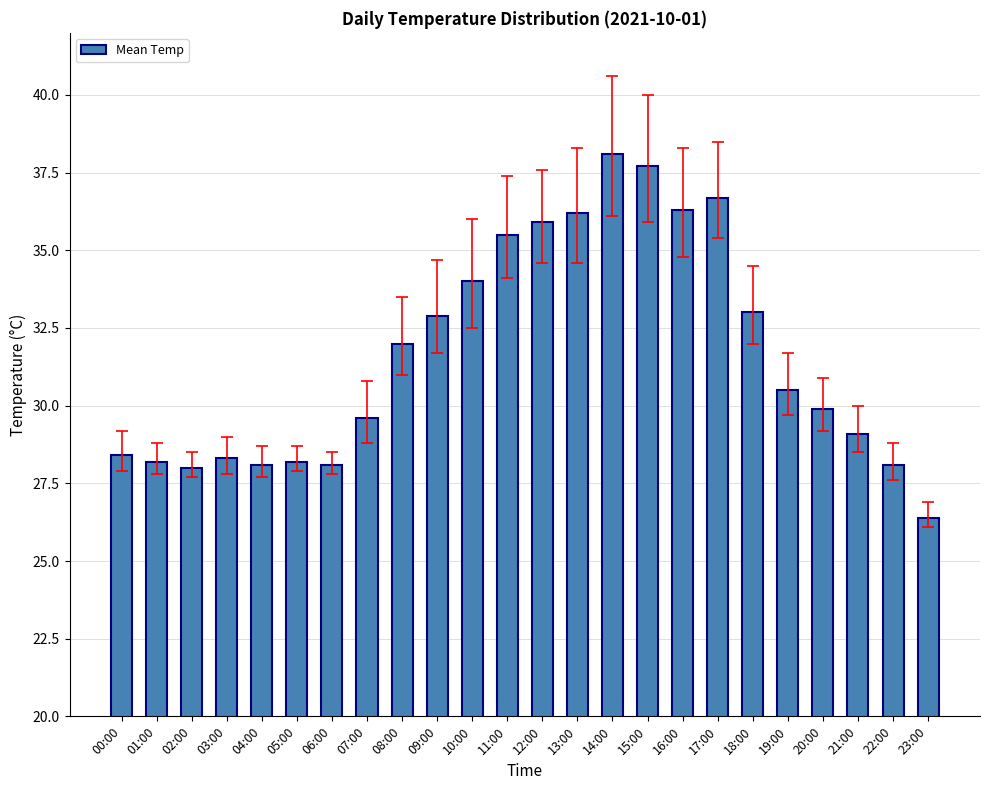

What is the ratio of the value at 17:00 to the value at 00:00?

1.3